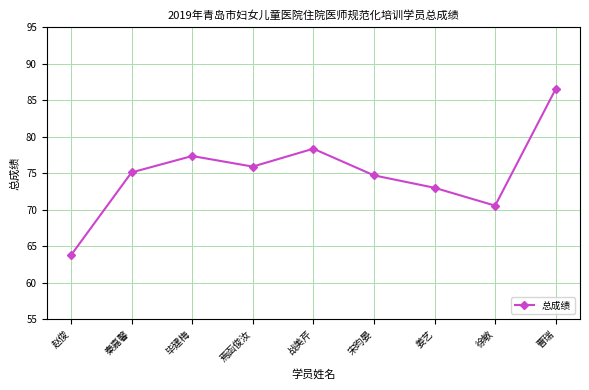

Approximately how many times larger is the value at 姜艺 compared to 曹瑞?

0.8